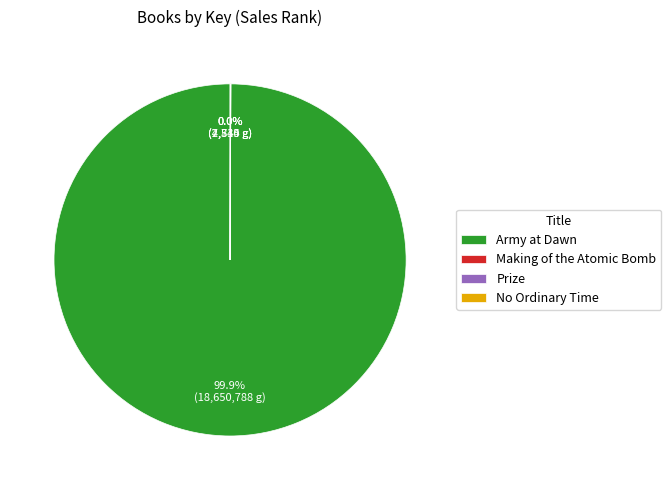

Is Army at Dawn the majority of the pie?

Yes